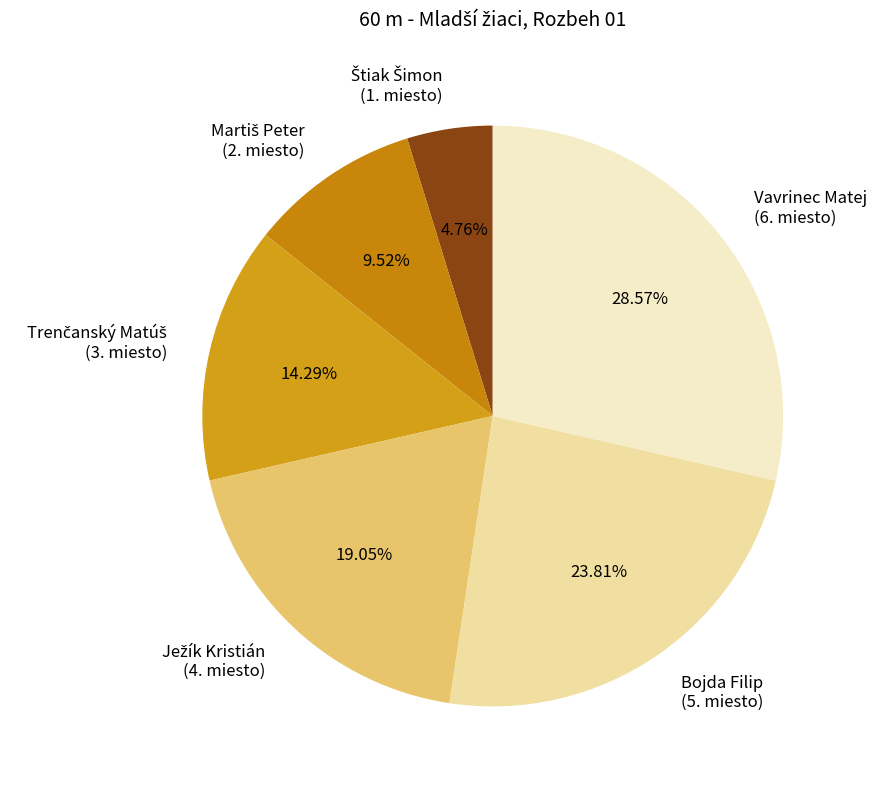

Count the number of slices in the pie.

6